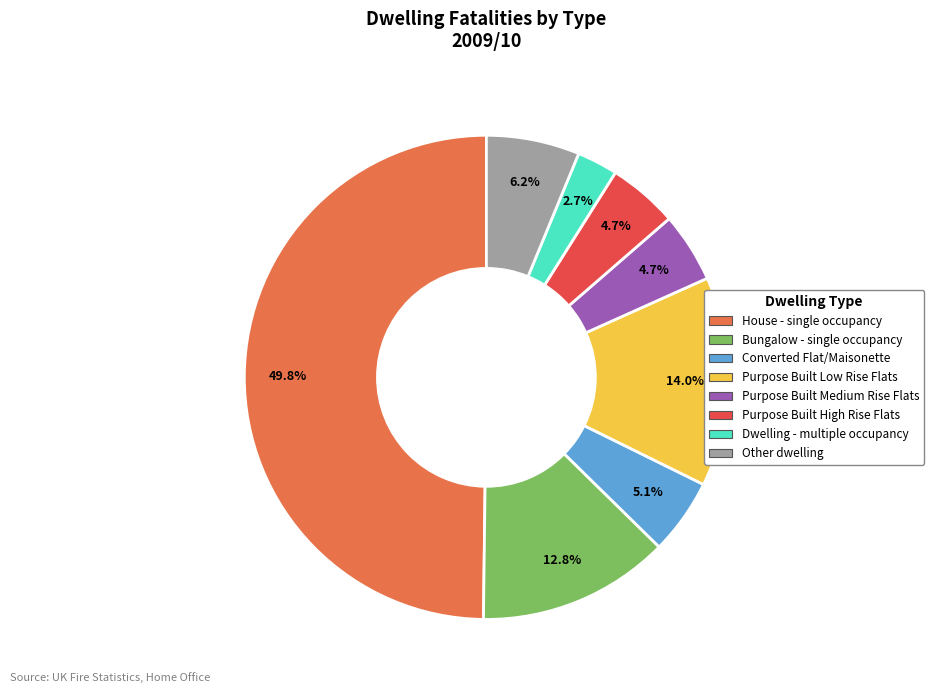

Is it true that Purpose Built Medium Rise Flats is 5% of the pie?

True